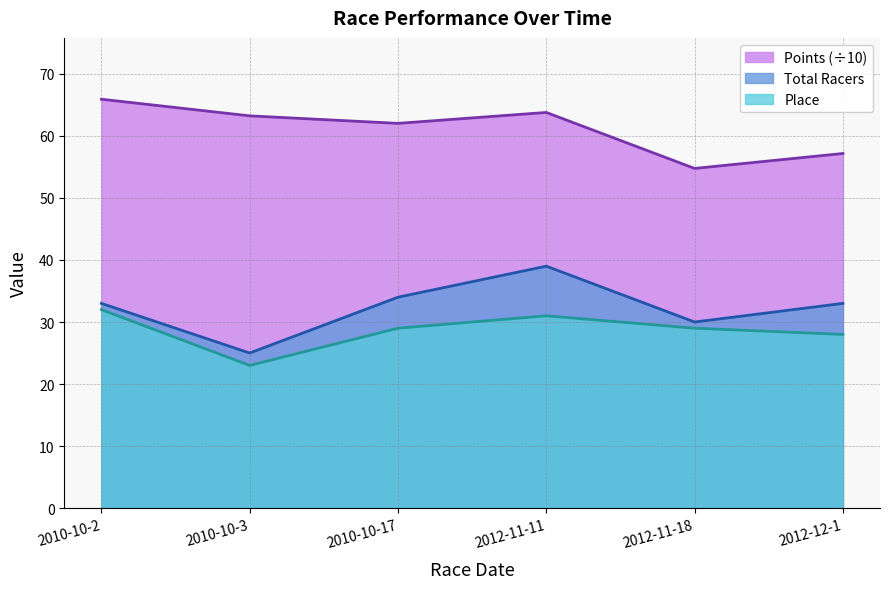

Between 2010-10-2 and 2012-11-11, which series saw the biggest shift?

Total Racers